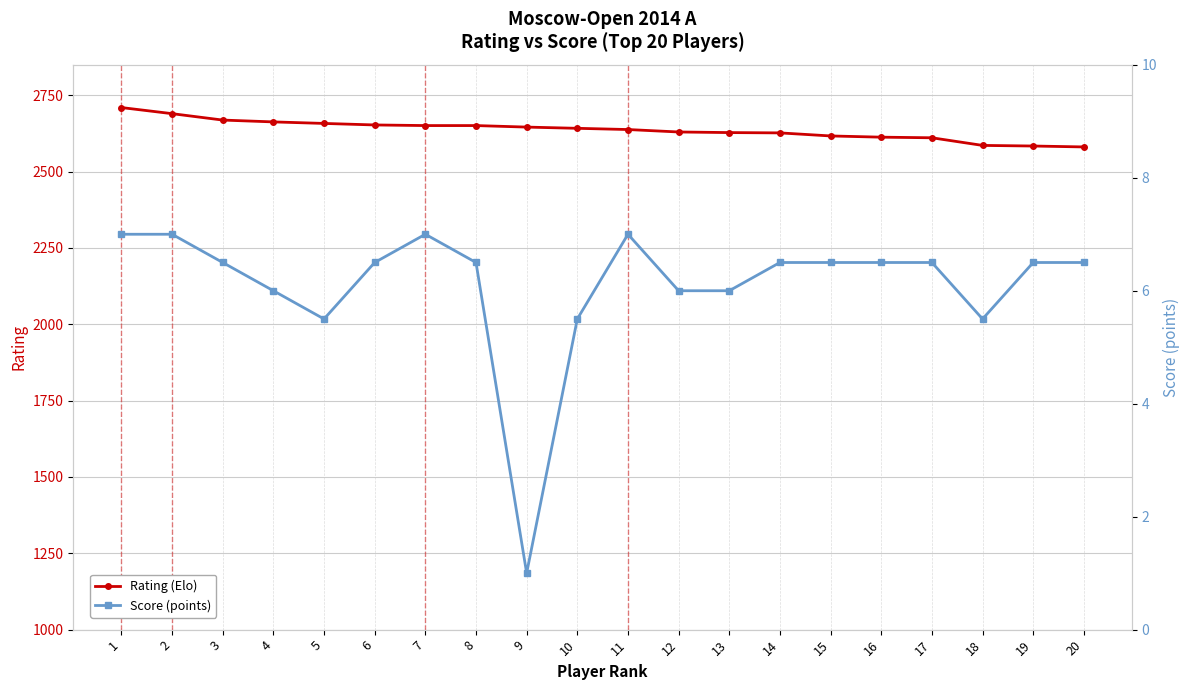

Where is the first local minimum for Score (points)?

5